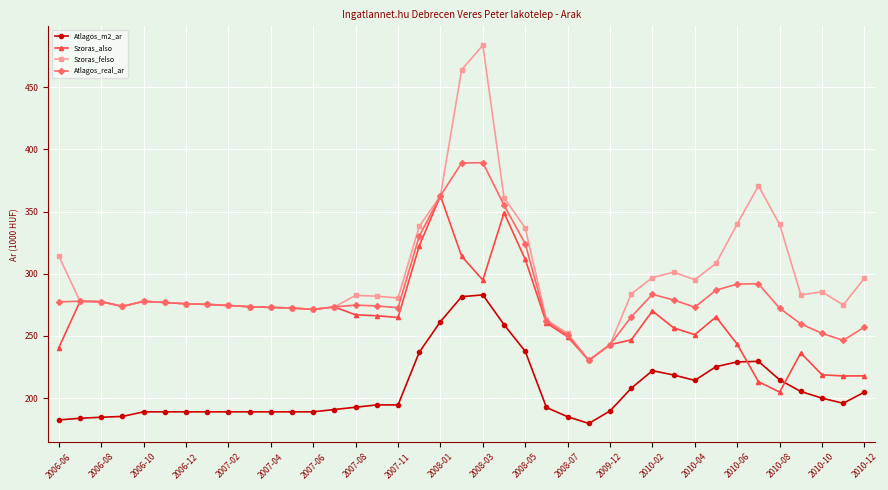

True or false: Szoras_felso has more than 1 points higher than both neighbors.

True